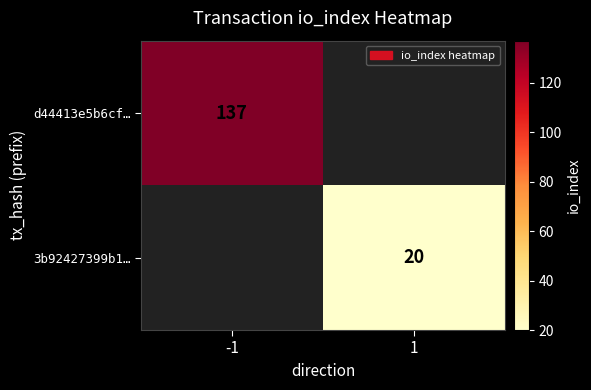

Is it true that d44413e5b6cf… equals 137 at -1?

True